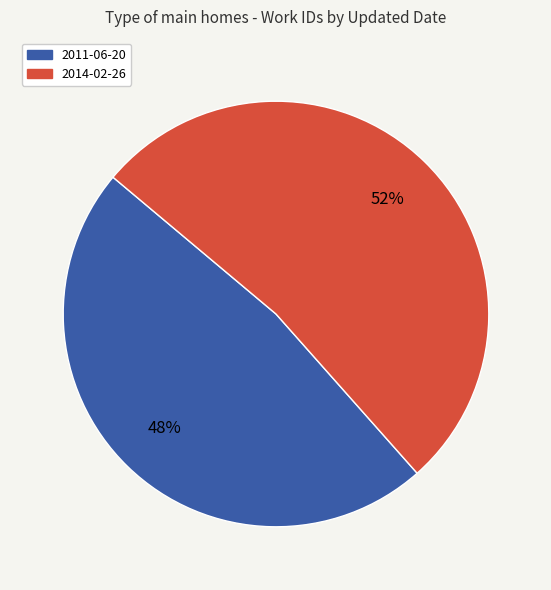

Is it true that 2011-06-20 is 42% of the pie?

False